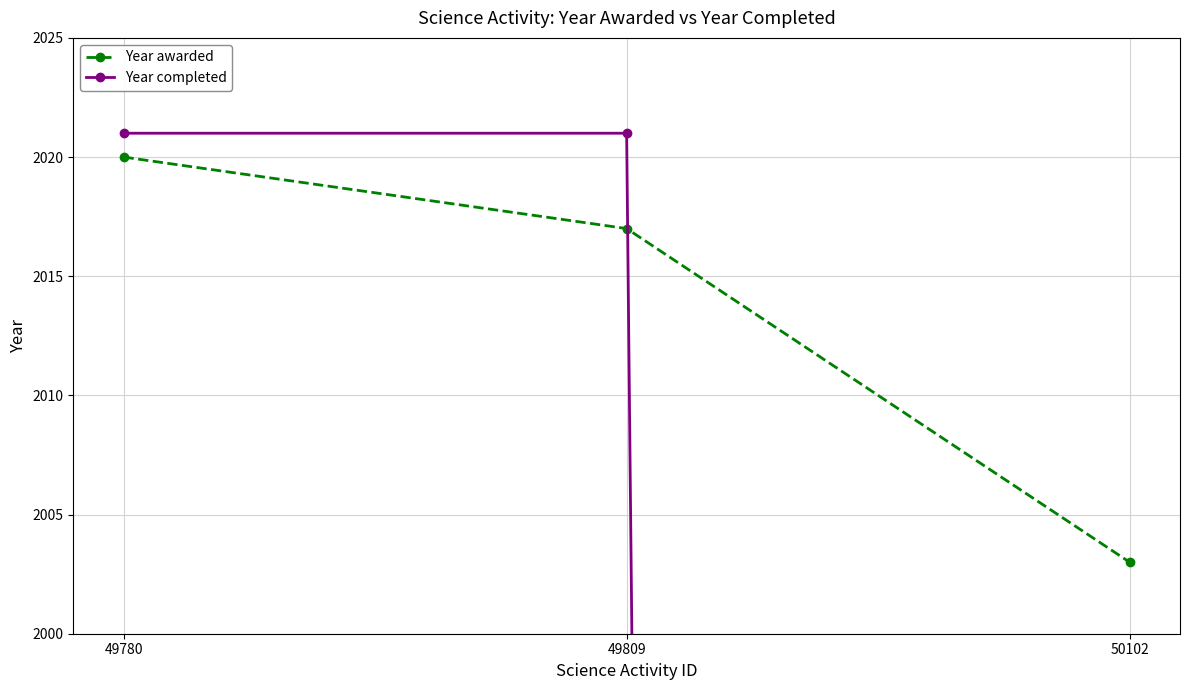

What is the total value across all series at 50102?

2003